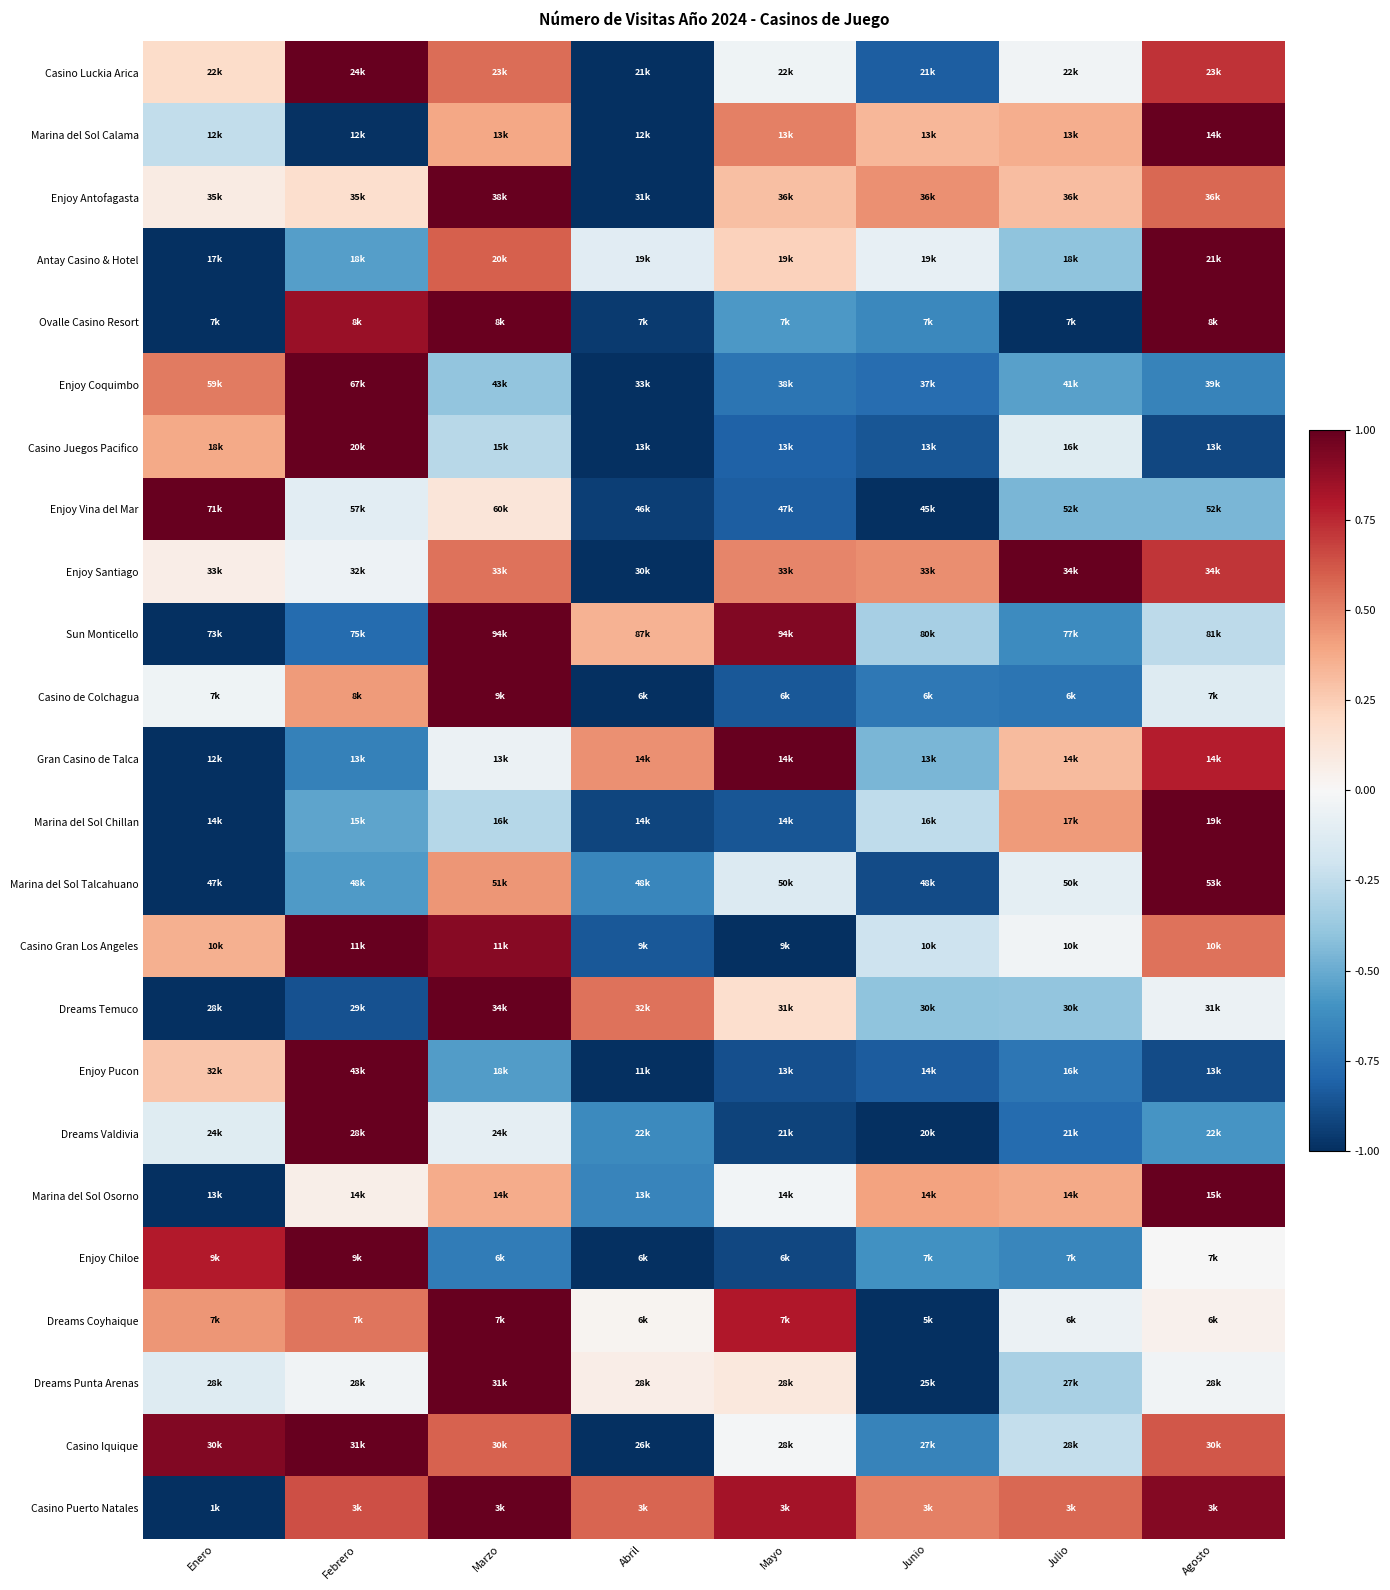

At which category is the sum across all series the highest?

Marzo